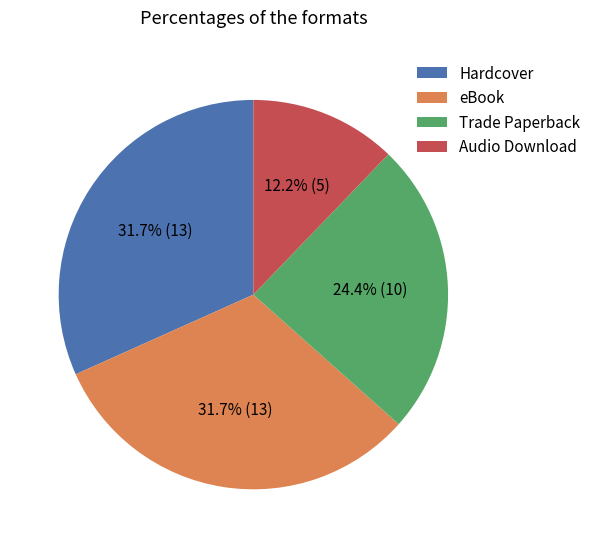

The eBook slice represents 42% of the pie. True or false?

False